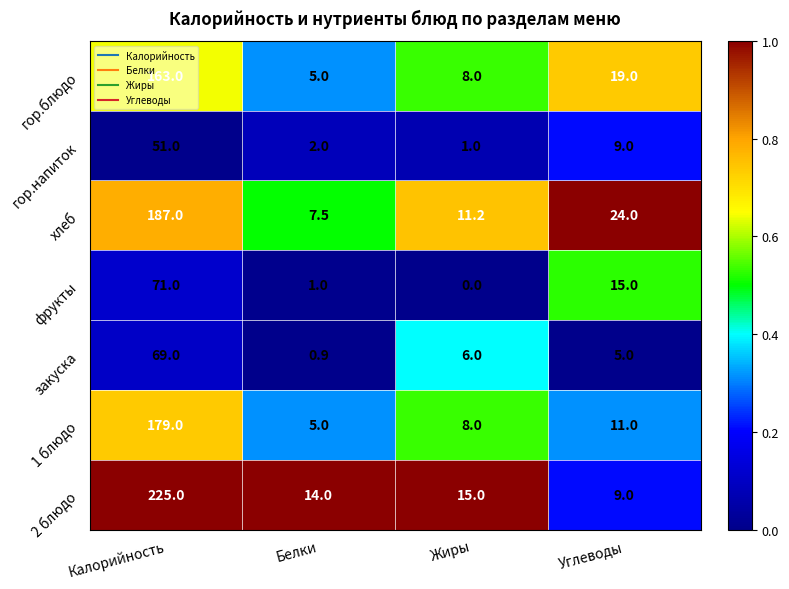

At which category does the chart reach its peak across all series?

Калорийность